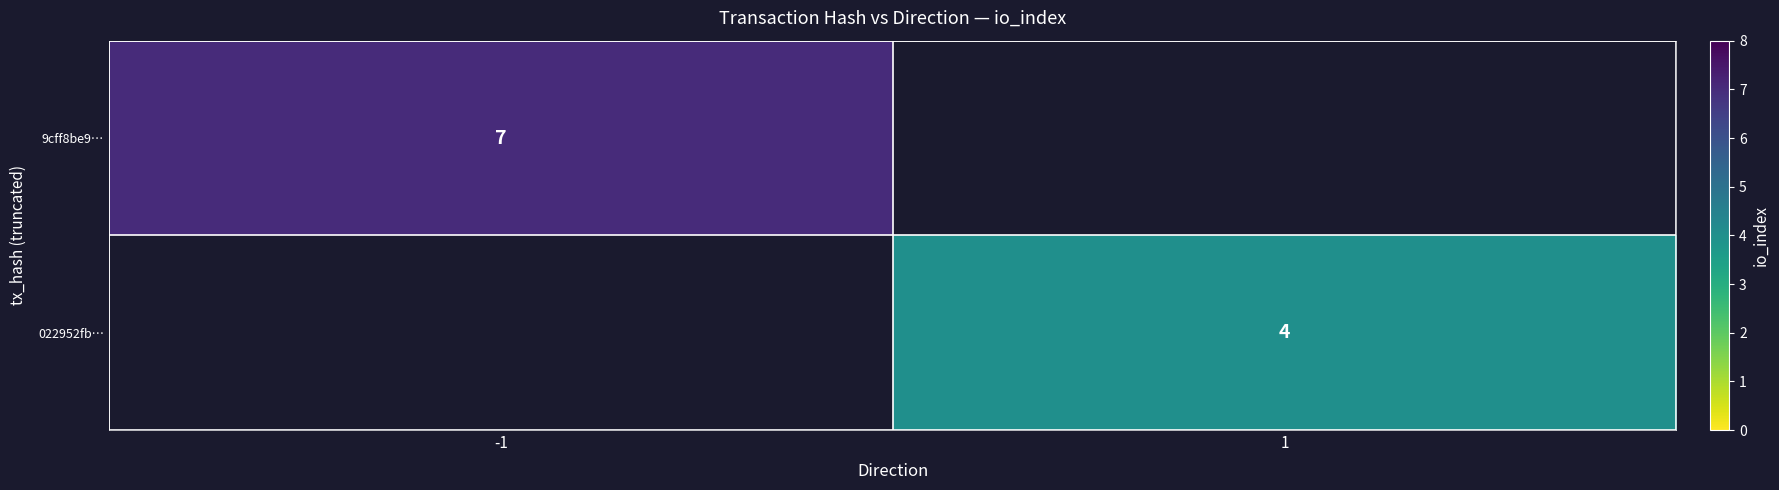

At how many categories does at least one series exceed 4?

1